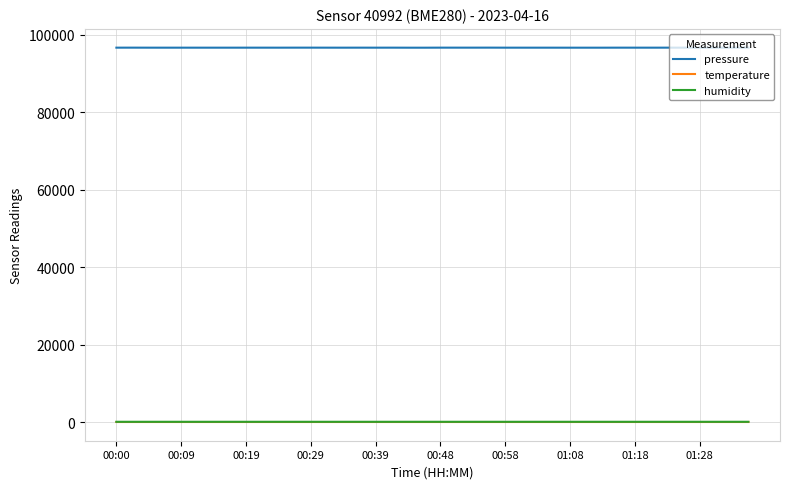

Which series has the widest spread of values?

pressure